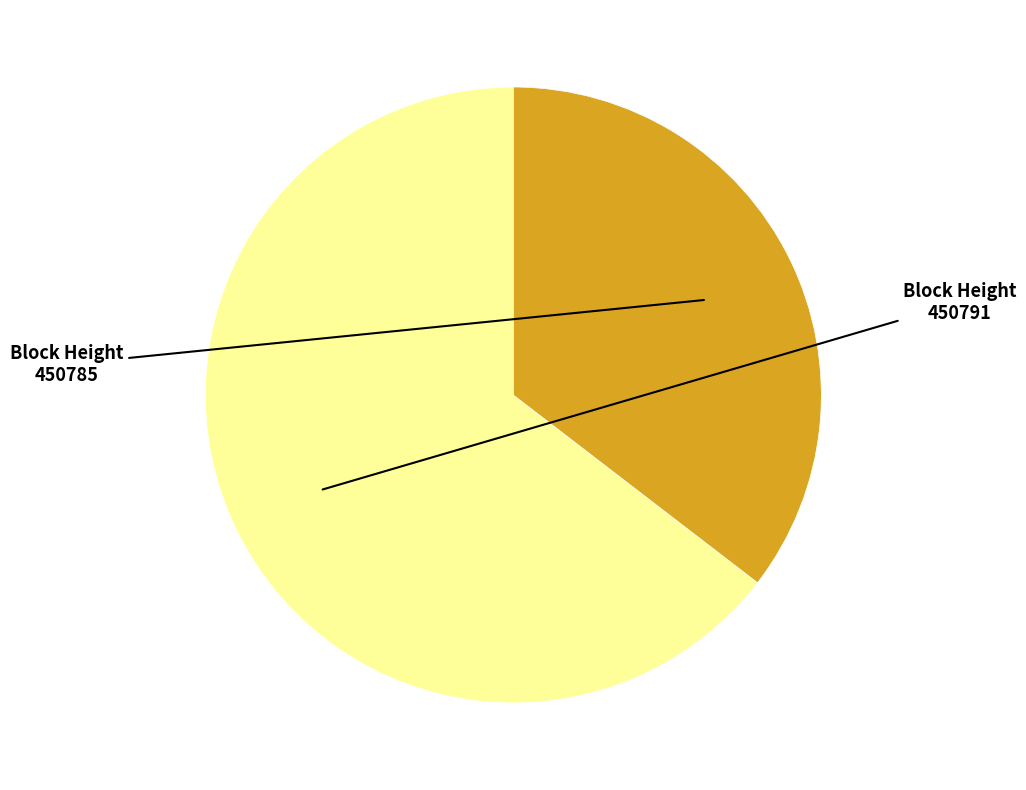

Does any single category account for the majority?

Yes